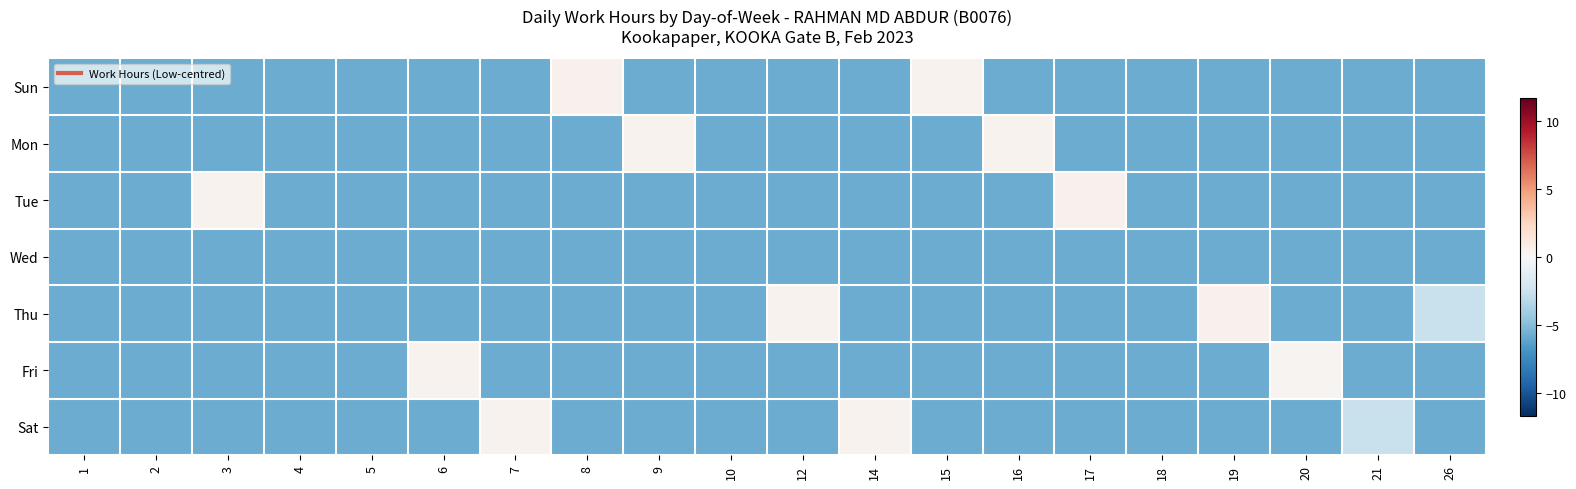

How many categories are shown in the chart?

20